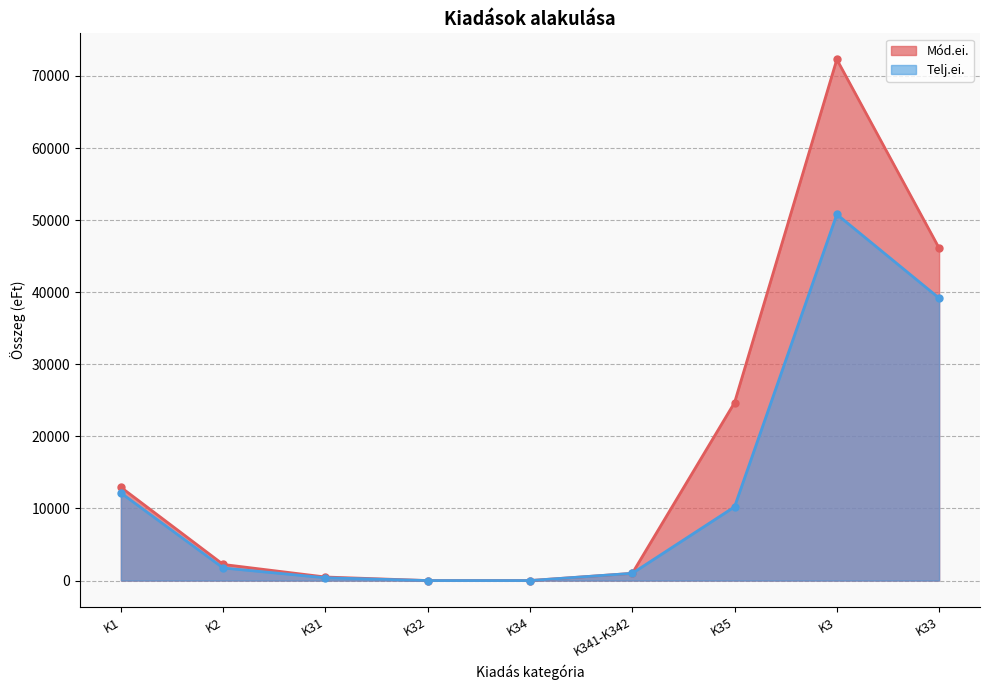

What is the difference between the maximum and second lowest values in the Telj.ei. series?

50802